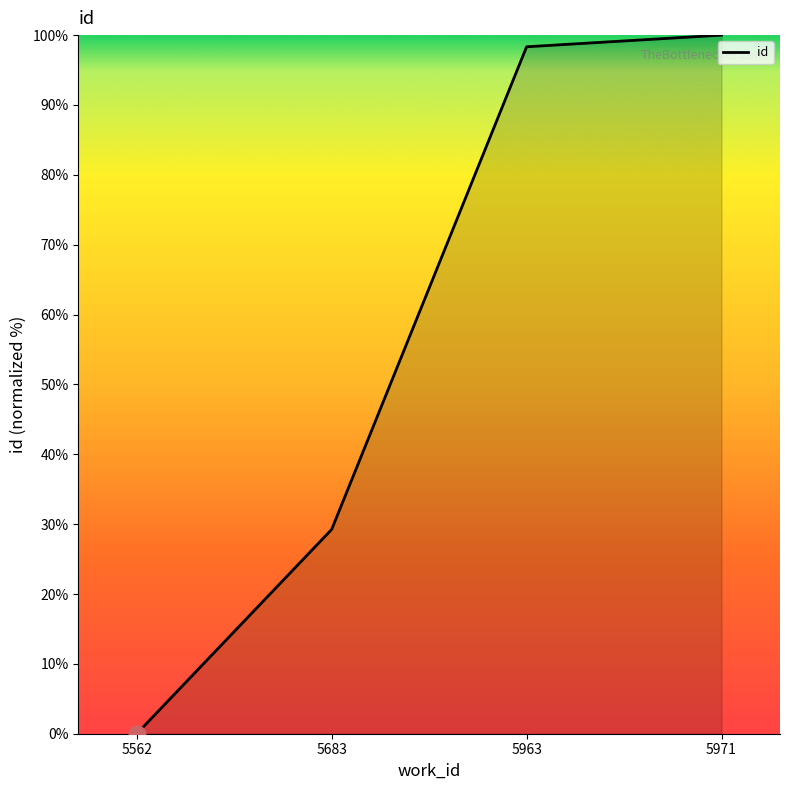

Does the chart have visible grid lines?

No